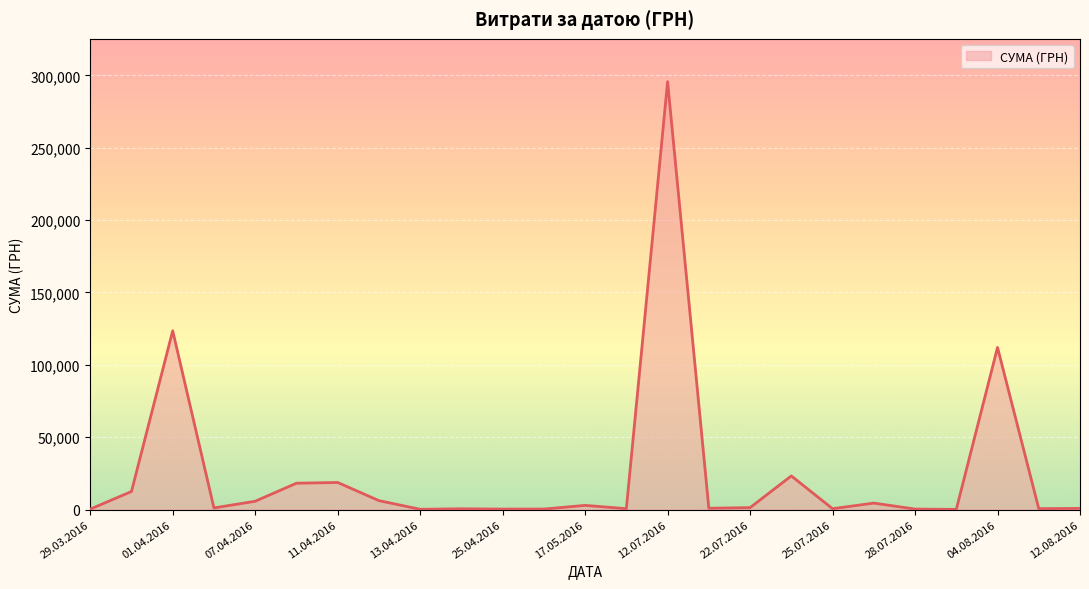

What is the maximum value shown in the chart?

295638.6